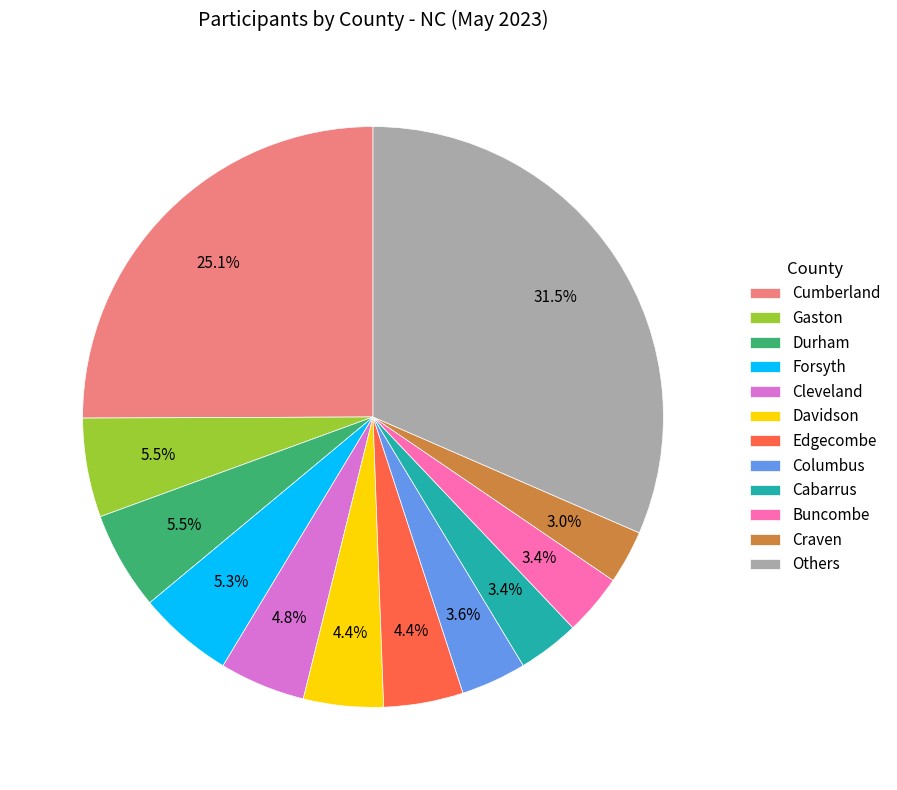

Is there any slice that represents more than half of the pie?

No